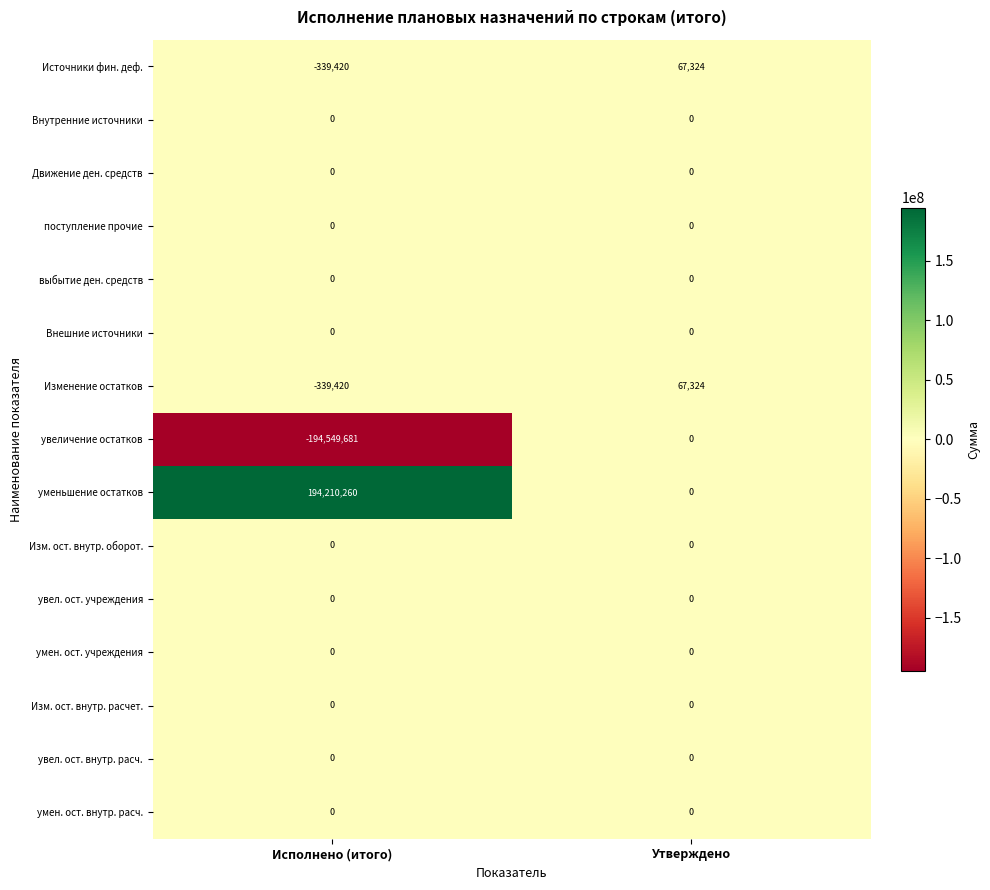

Is the value of уменьшение остатков at Исполнено (итого) greater than the value of умен. ост. учреждения at Утверждено?

Yes